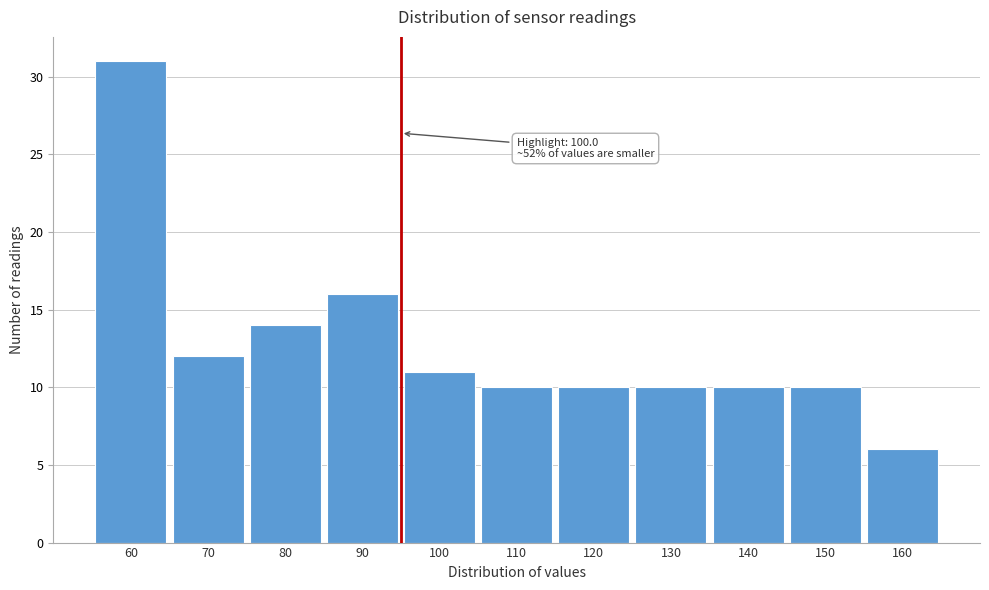

Reading left to right, what are all the values shown in this chart?

60=31	70=12	80=14	90=16	100=11	110=10	120=10	130=10	140=10	150=10	160=6